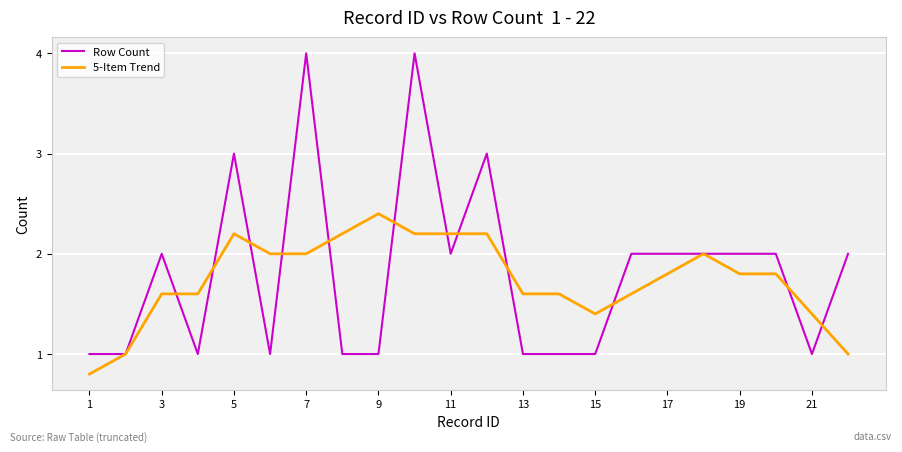

Which series has the largest range (max minus min)?

Row Count